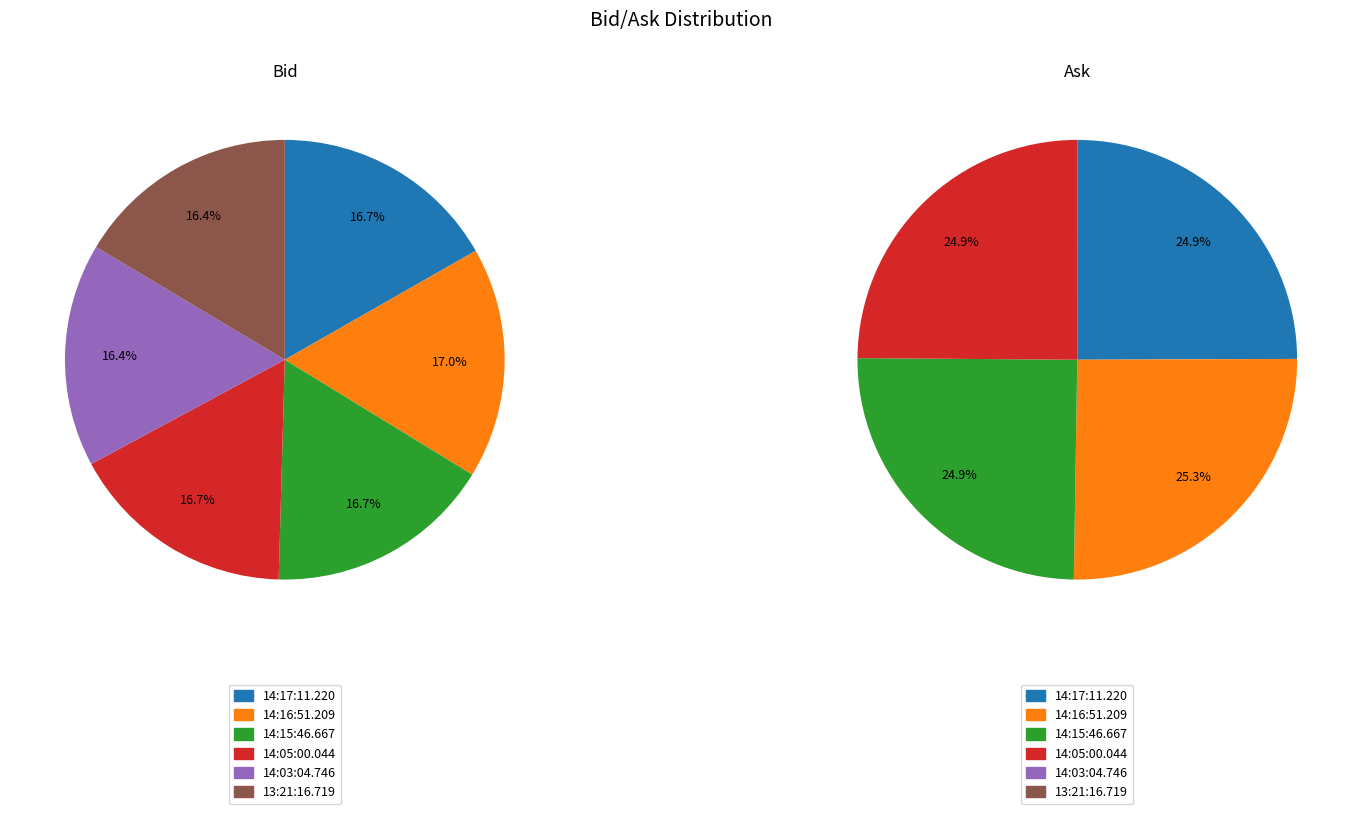

True or false: 3 accounts for 17% of the total.

True